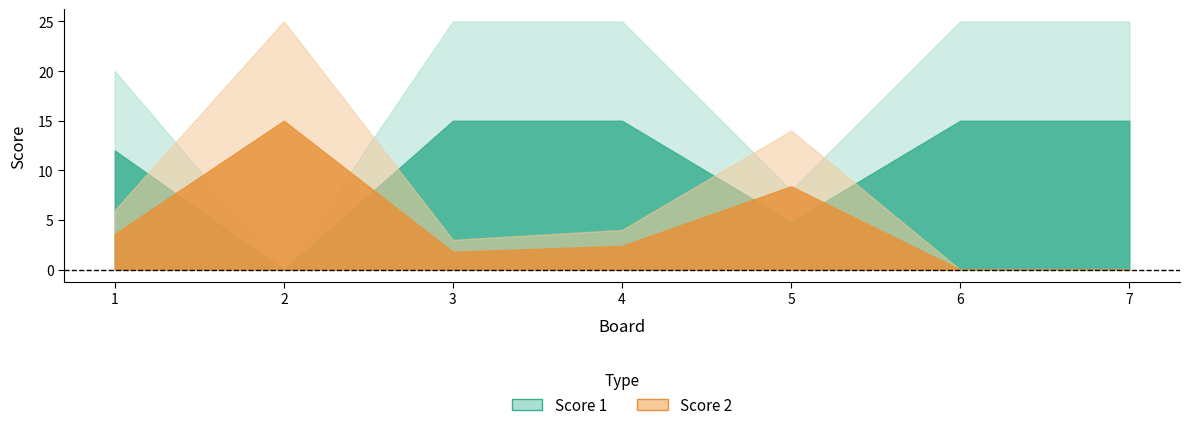

Rank the series at 5 from lowest to highest value.

Score 1, Score 2